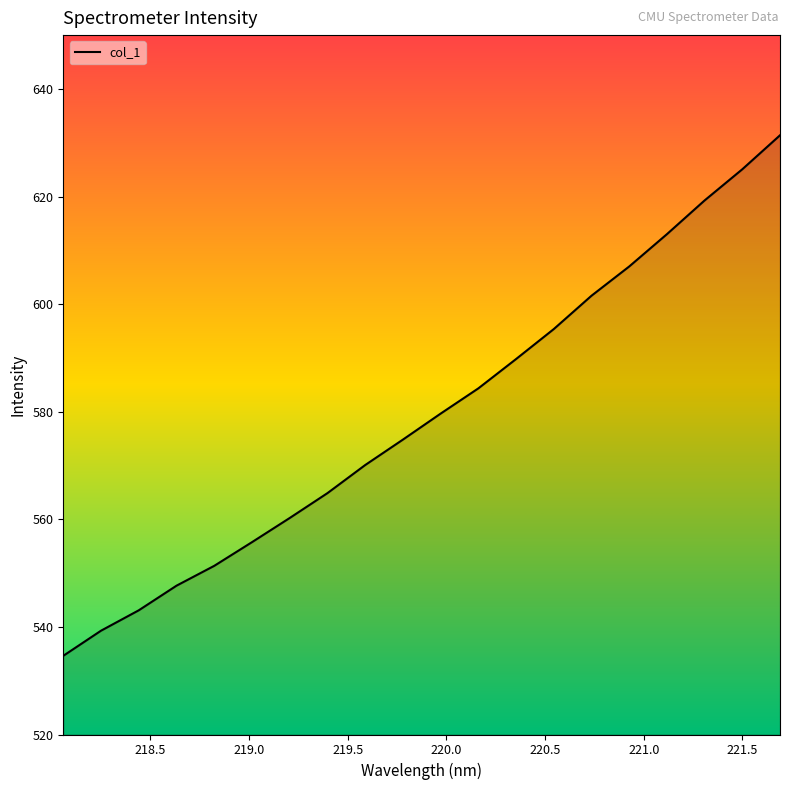

What is the average value?

579.4